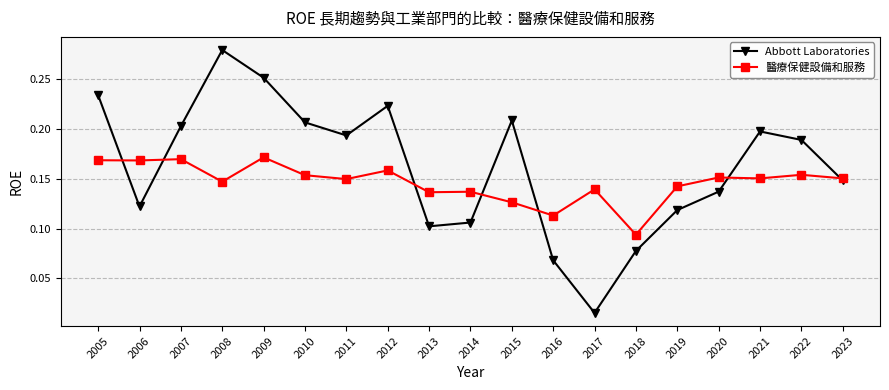

Rank the series at 2017 from lowest to highest value.

Abbott Laboratories, 醫療保健設備和服務